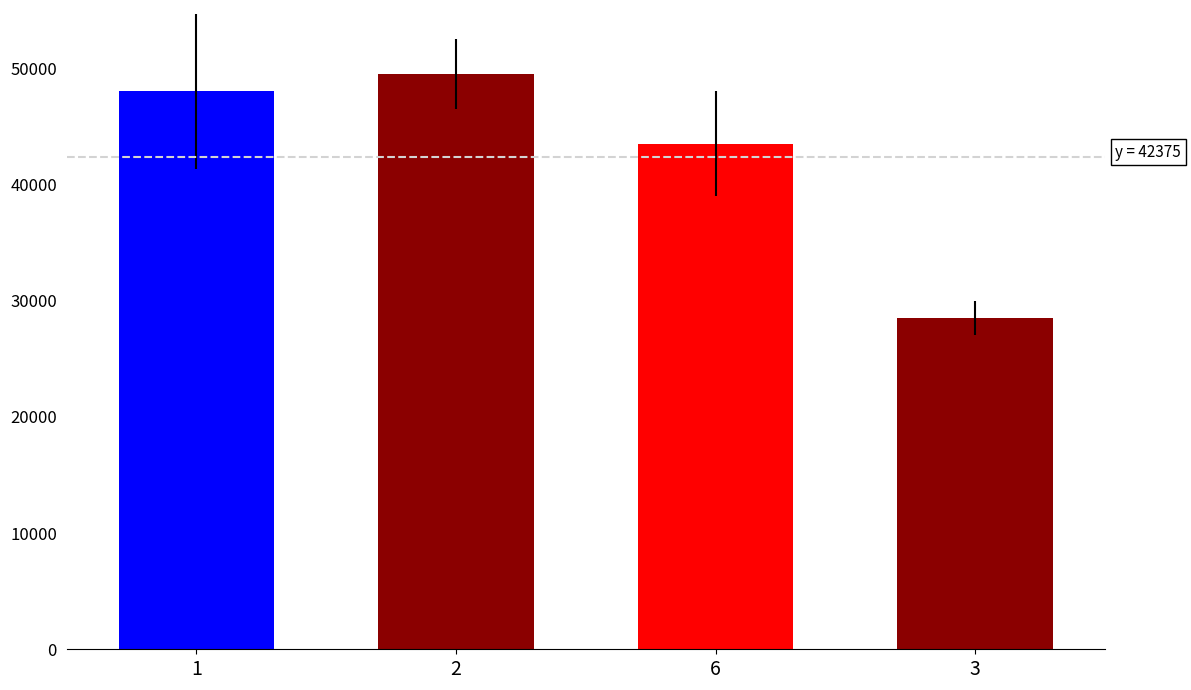

Rank the categories by value from highest to lowest.

2, 1, 6, 3